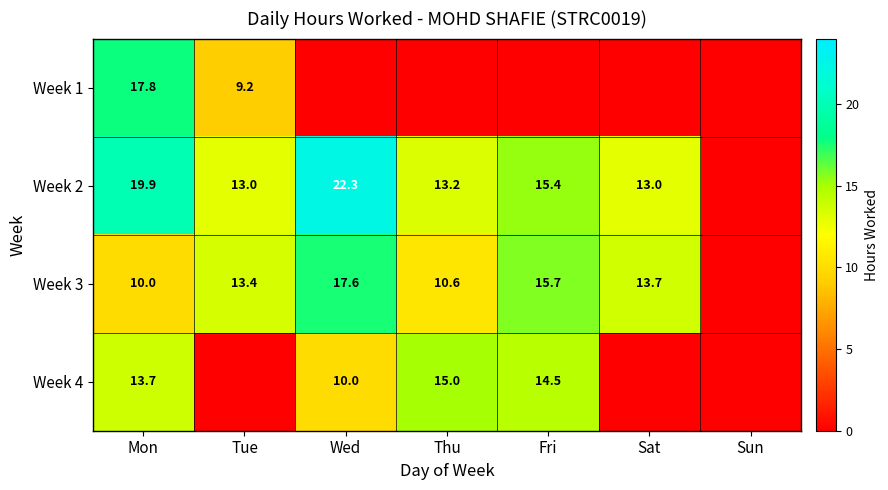

Is it true that Week 3 equals 20.0 at Sat?

False